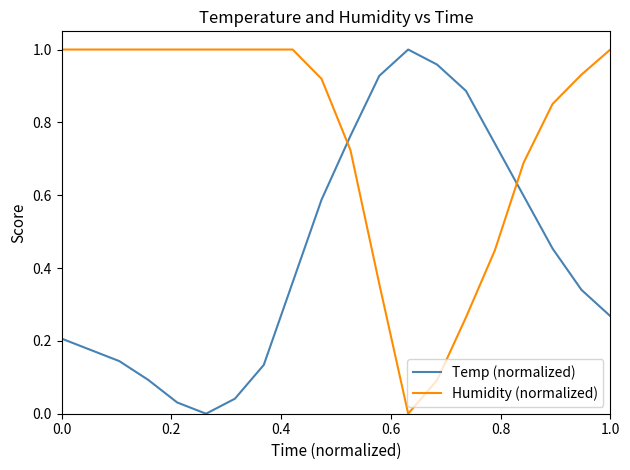

Which series ends up on top after the final intersection of Temp (normalized) and Humidity (normalized)?

Humidity (normalized)